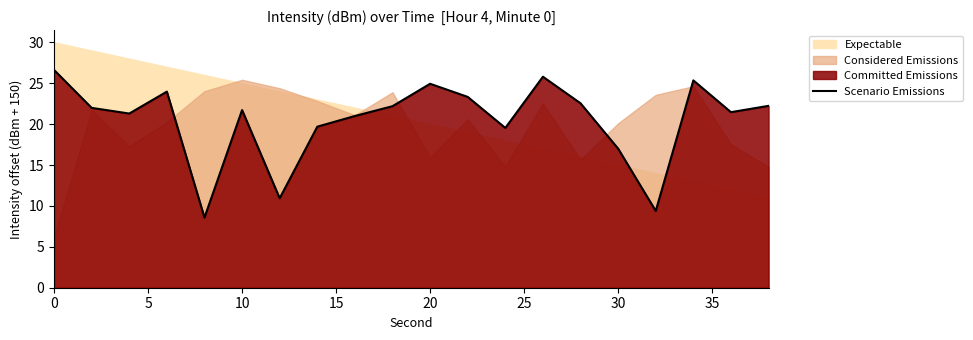

The Scenario Emissions series shows 17.0 at 30. True or false?

True